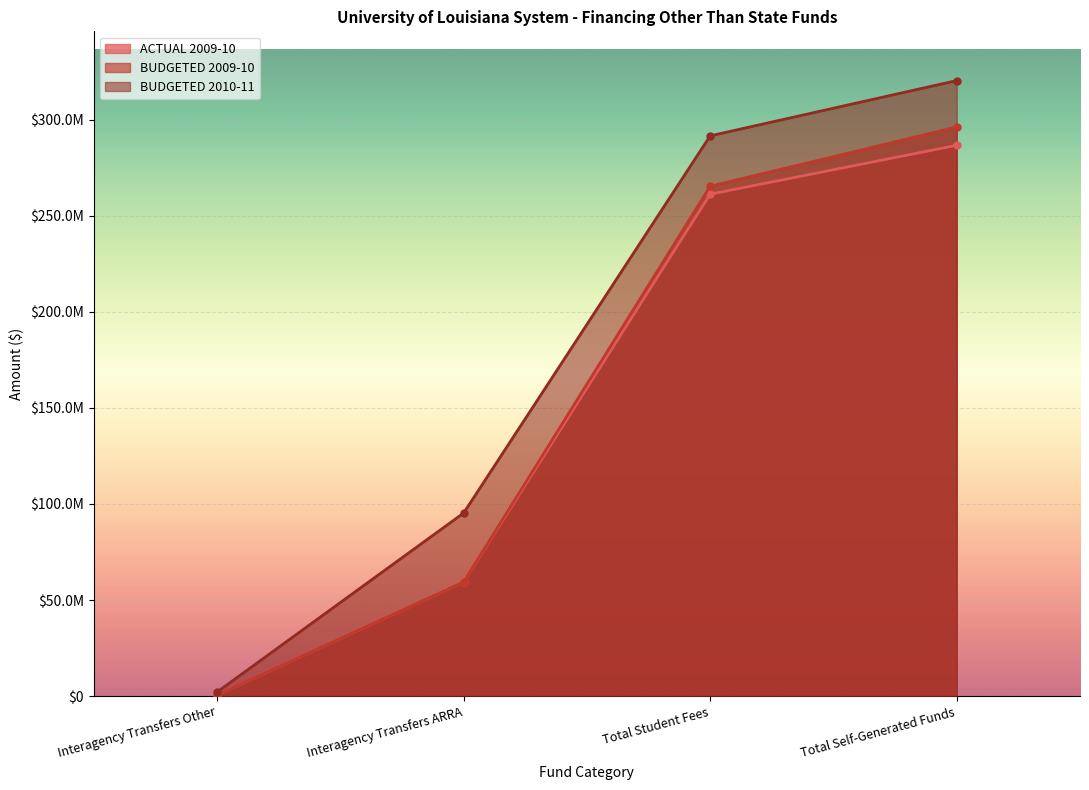

How many series are shown in this chart?

3